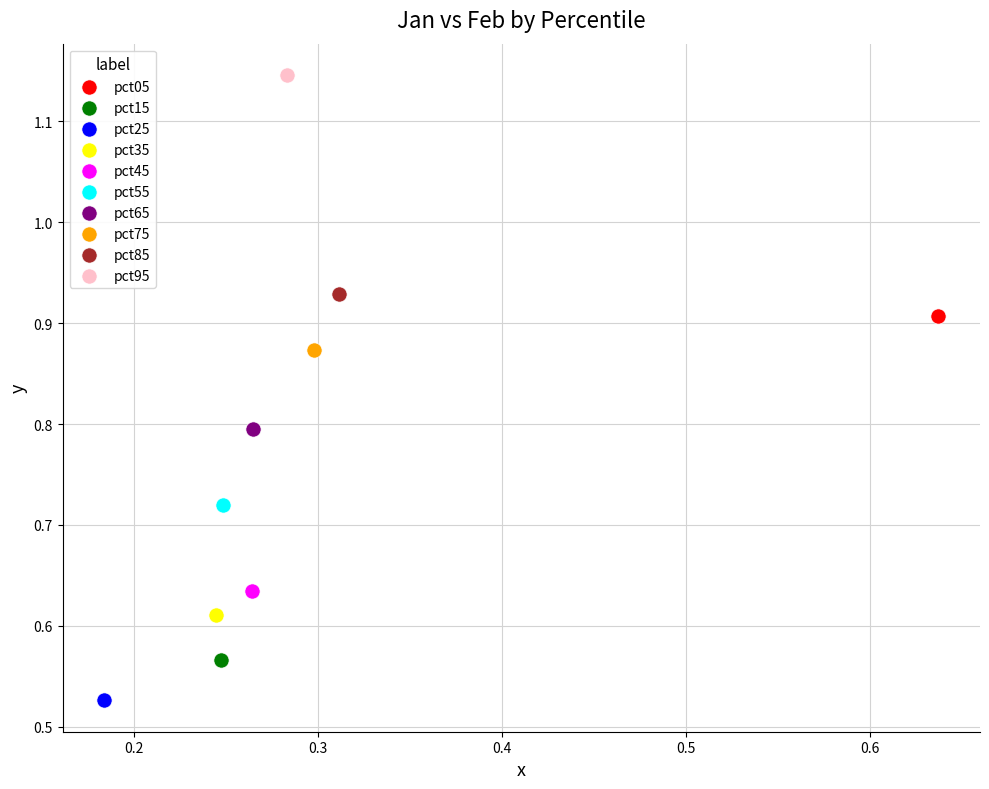

What are all the series names shown in the legend?

pct05, pct15, pct25, pct35, pct45, pct55, pct65, pct75, pct85, pct95